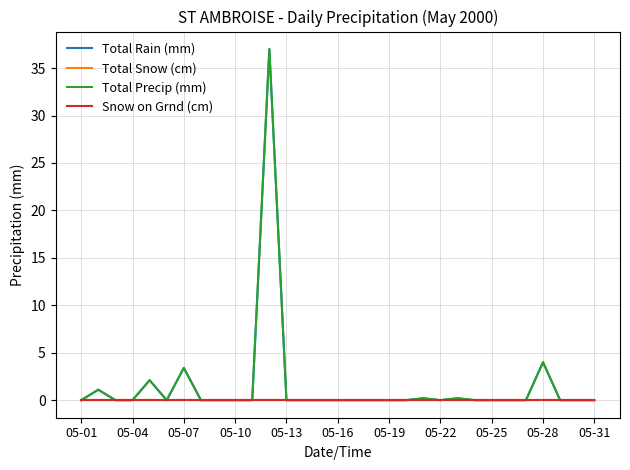

Does the chart display data point markers on the line(s)?

No